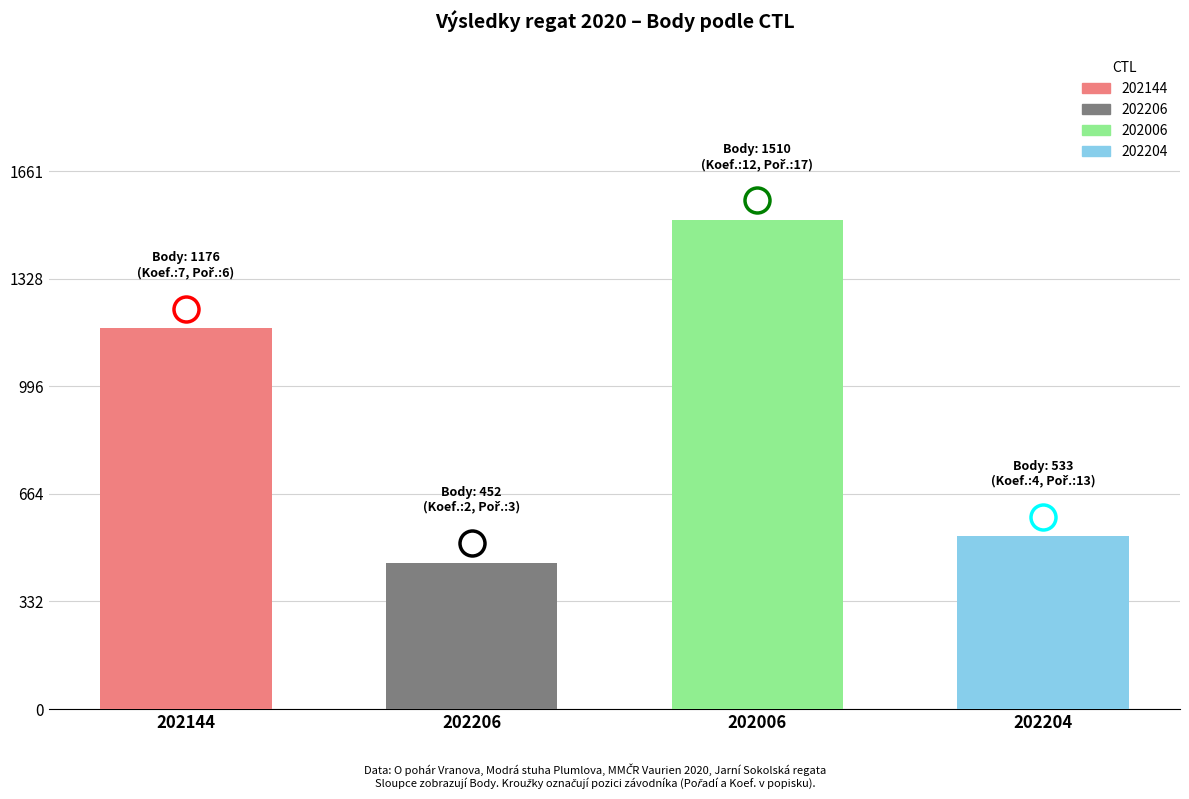

What is the label of the 2nd bar from the right?

202006